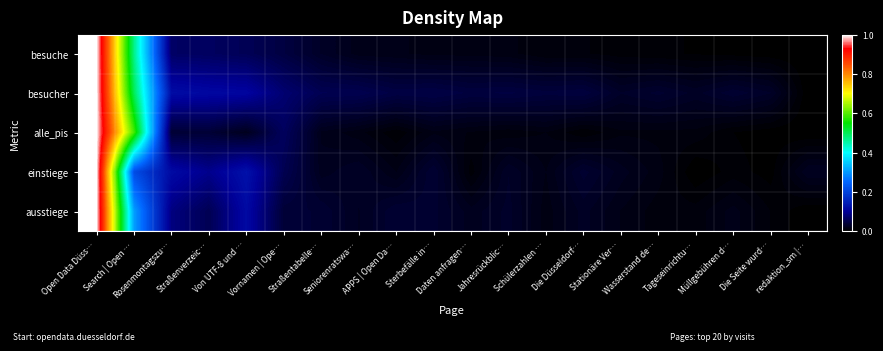

What is the maximum value shown in the chart?

1.0